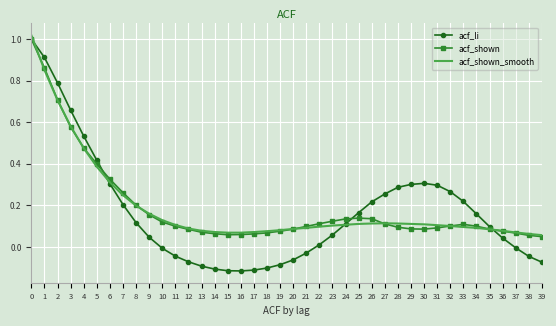

Is the value of acf_shown at 17 greater than the value of acf_li at 8?

No